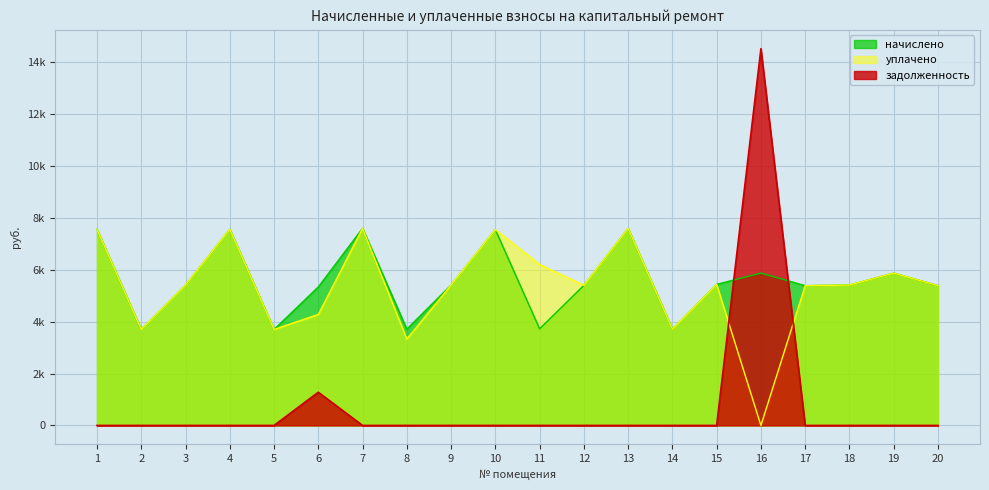

Which has a higher value, 8 or 4?

4